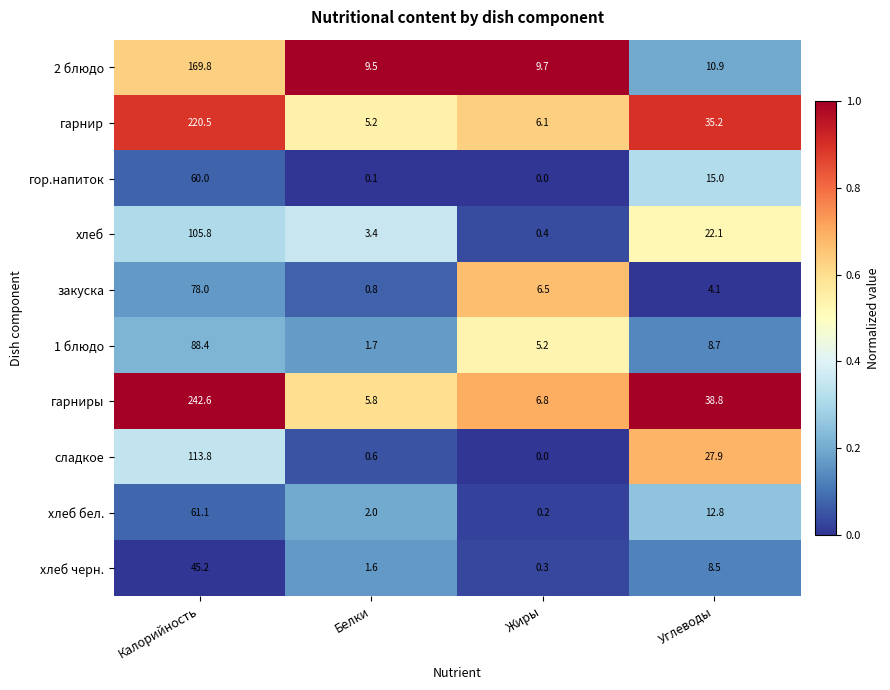

Which series has the widest spread of values?

гарниры